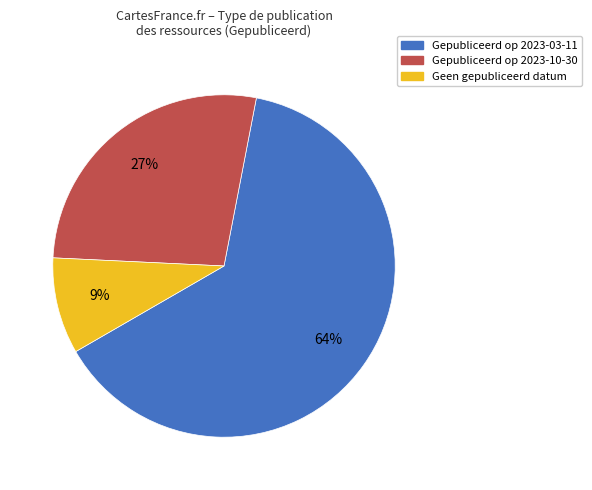

To the nearest percent, what is the difference between the largest and smallest slice percentages?

55%